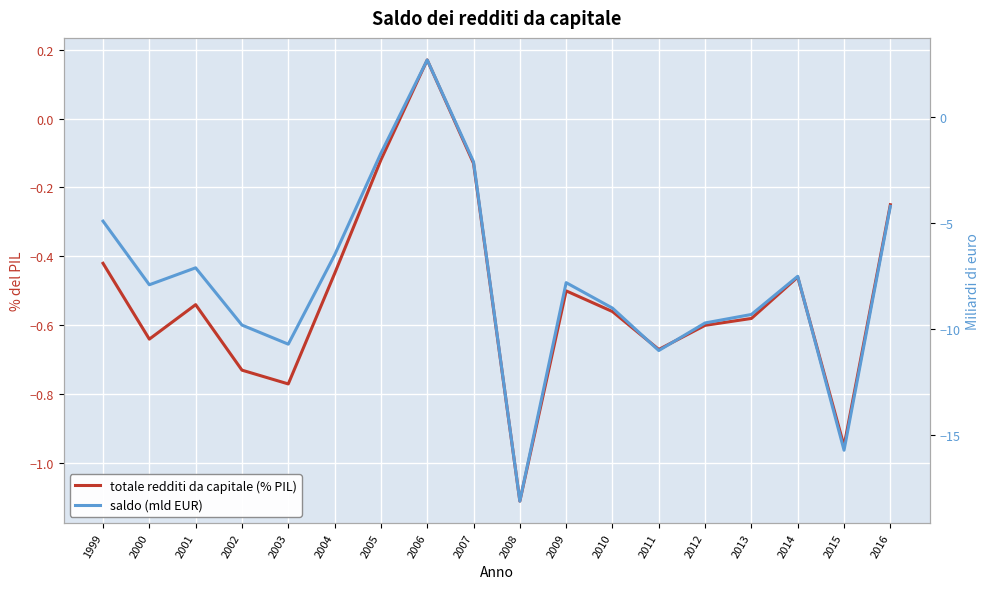

What is the approximate value of saldo (mld EUR) at 2015?

-15.7